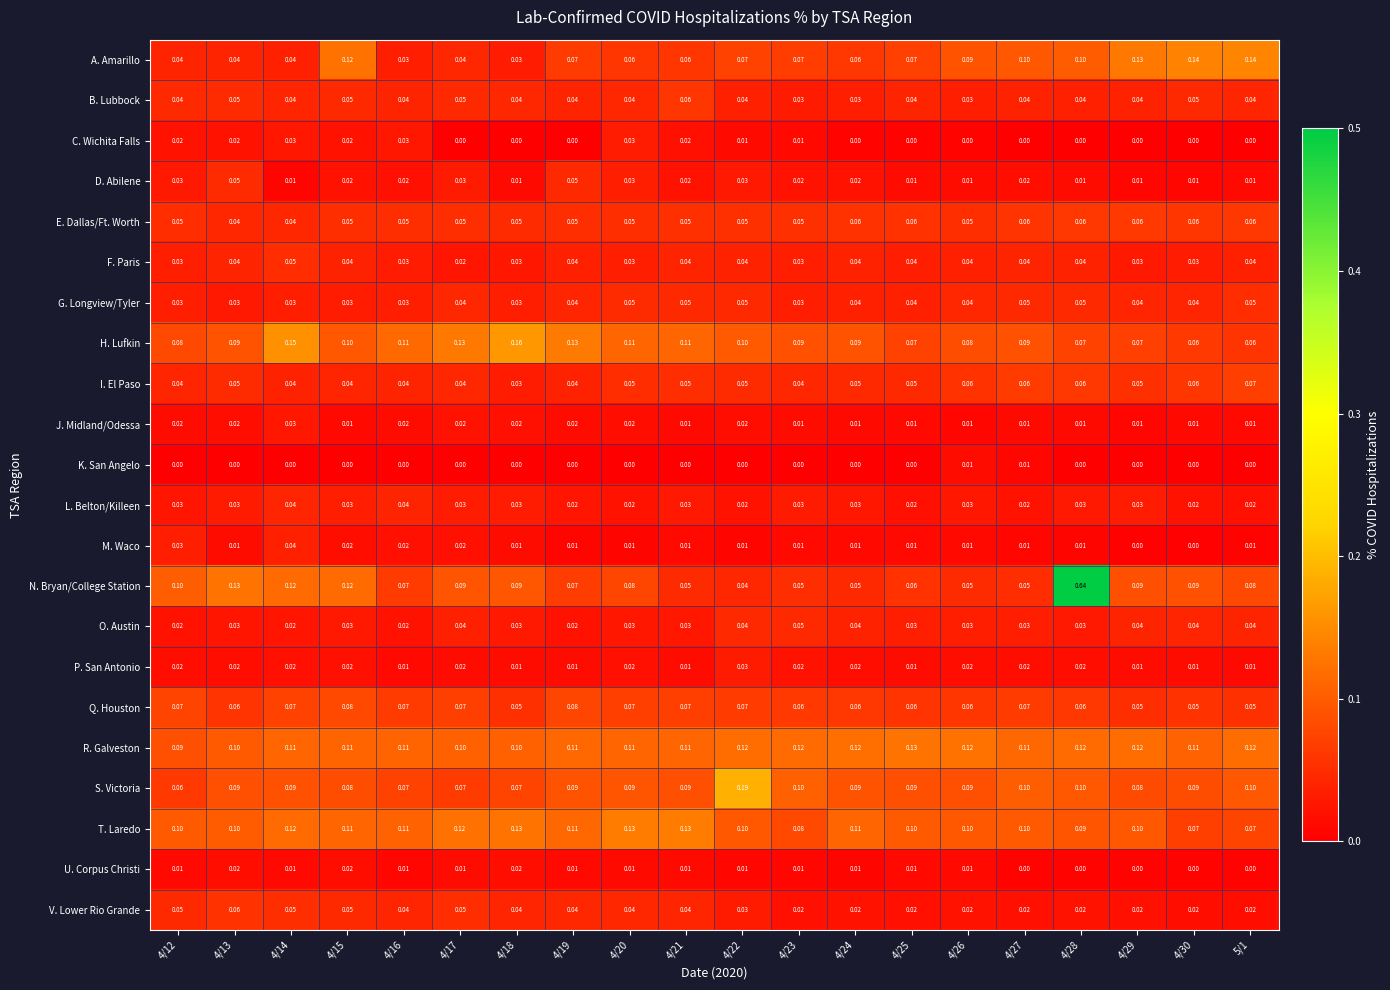

Which series has the widest spread of values?

N. Bryan/College Station